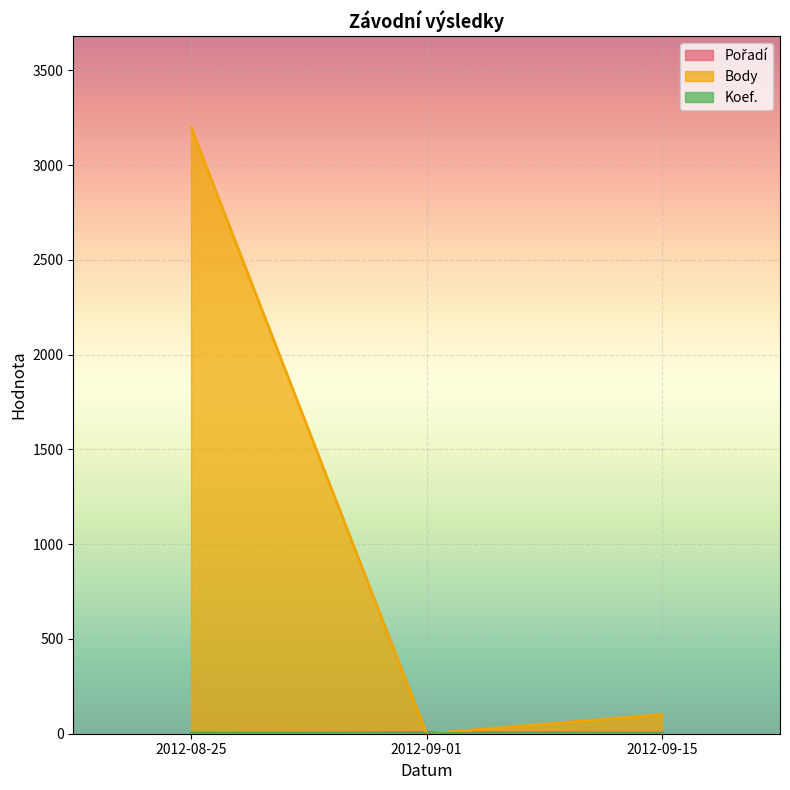

Which series has the widest spread of values?

Body